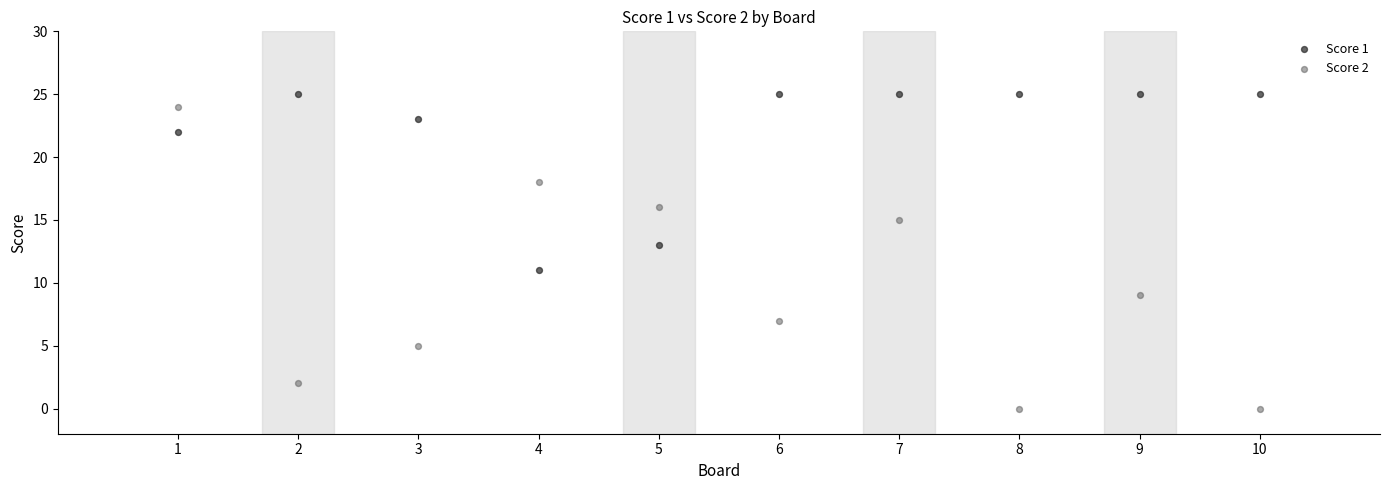

Which series reaches the minimum Y coordinate?

Score 2